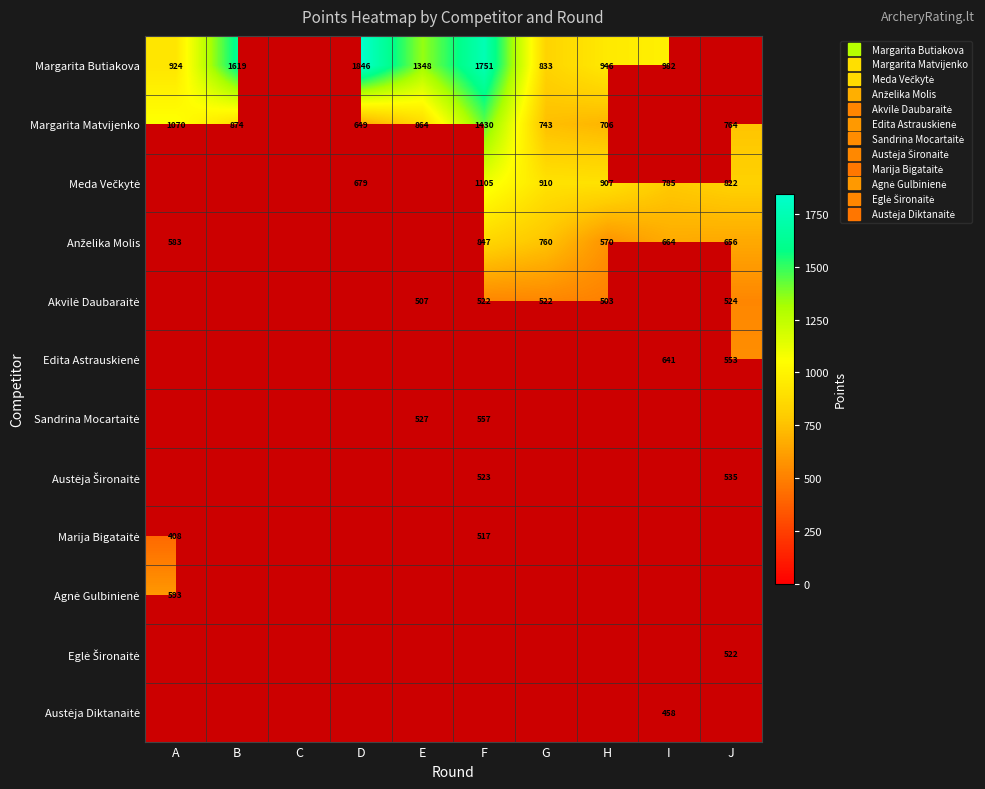

The Anželika Molis series shows 554.8 at D. True or false?

False